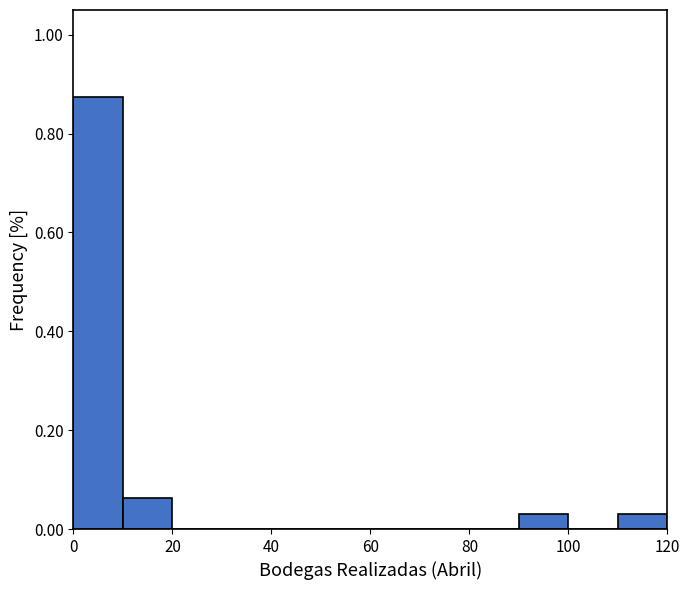

Reading left to right, transcribe this chart: for each bar, give the range it covers on the x-axis and its height. The values are not printed on the chart, so give them approximately, as read against the axis.

0 to 10: 0.88
10 to 20: 0.06
20 to 30: 0
30 to 40: 0
40 to 50: 0
50 to 60: 0
60 to 70: 0
70 to 80: 0
80 to 90: 0
90 to 100: 0.04
100 to 110: 0
110 to 120: 0.04